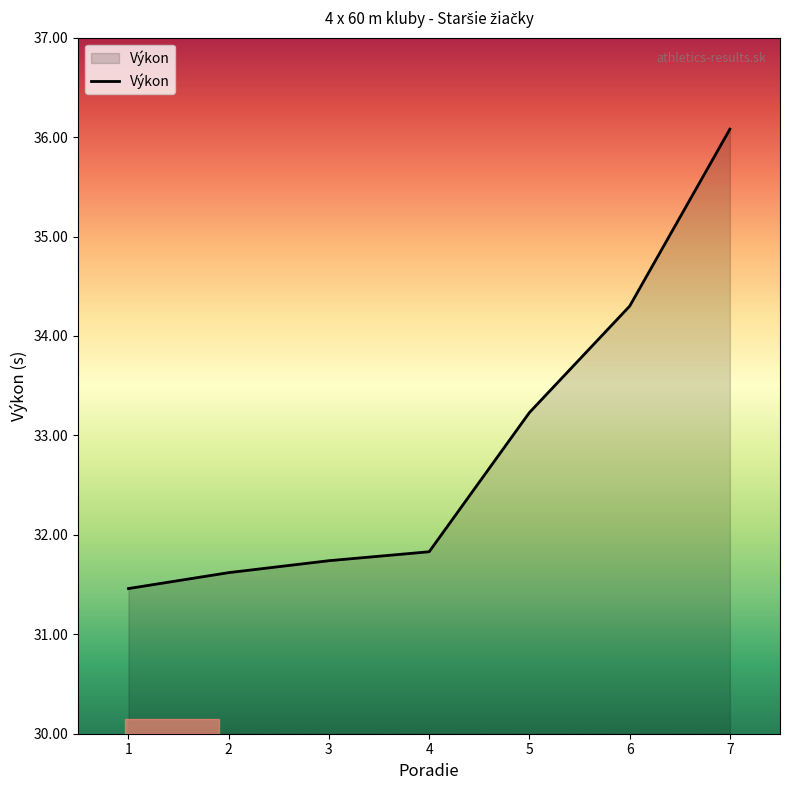

List the labels in order of value, largest first.

7, 6, 5, 4, 3, 2, 1